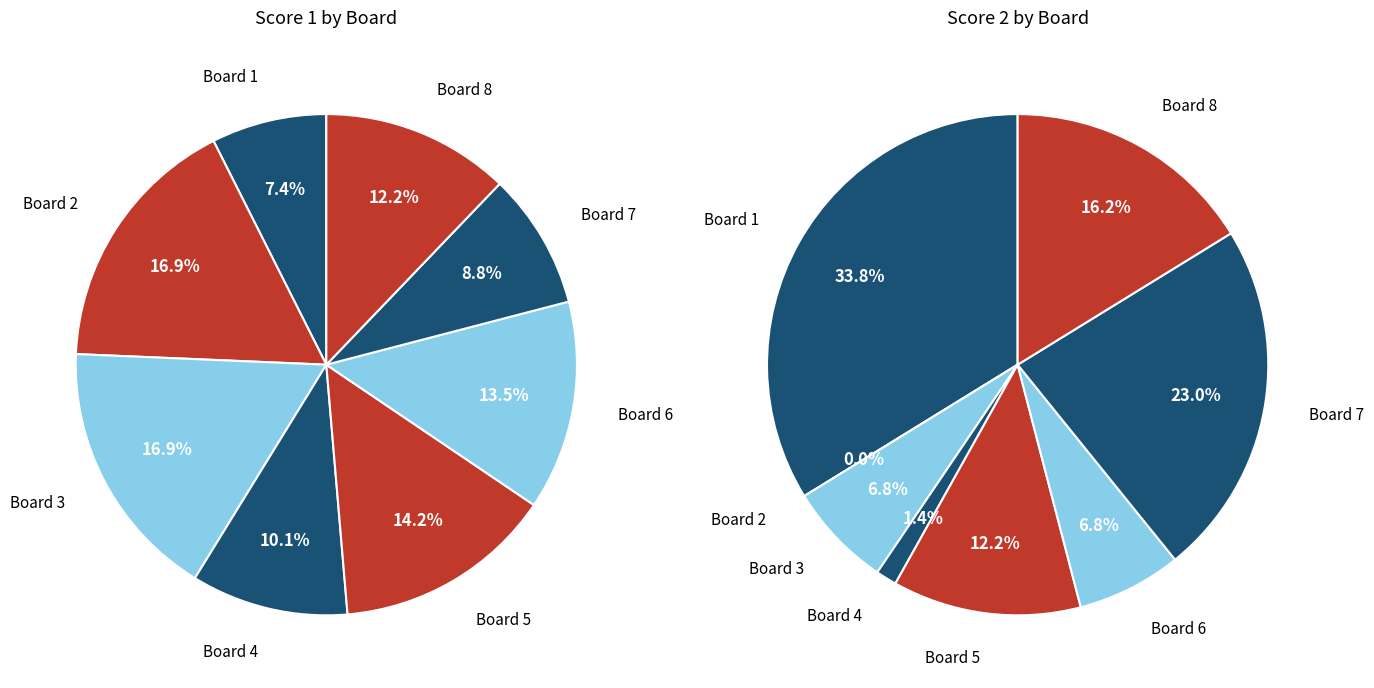

True or false: 8 accounts for 16% of the total.

True